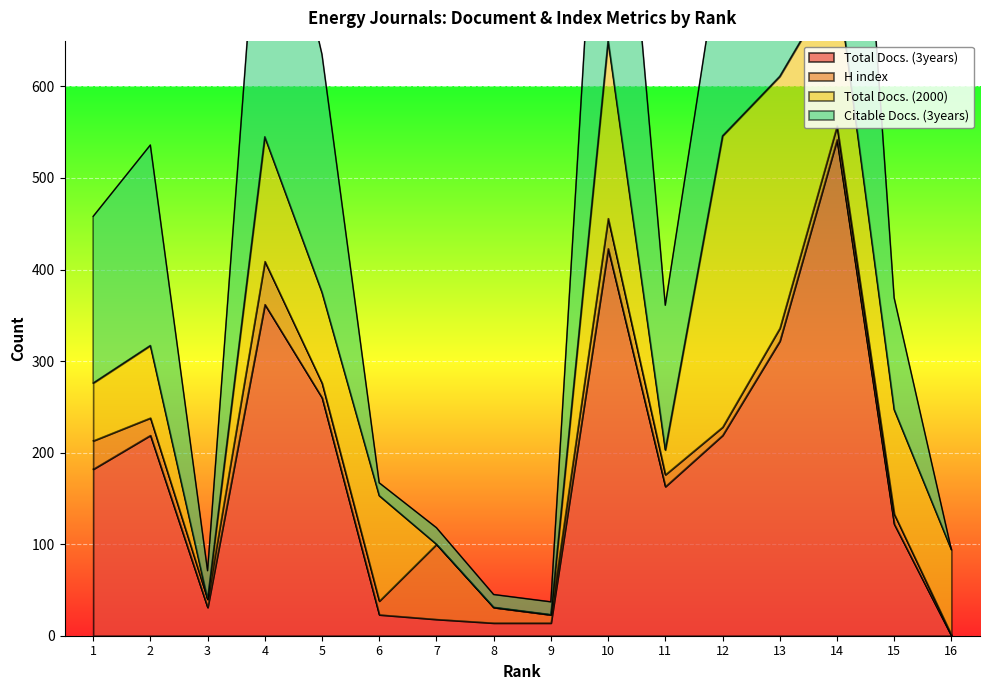

The value of Total Docs. (3years) at 16 is 0. True or false?

True